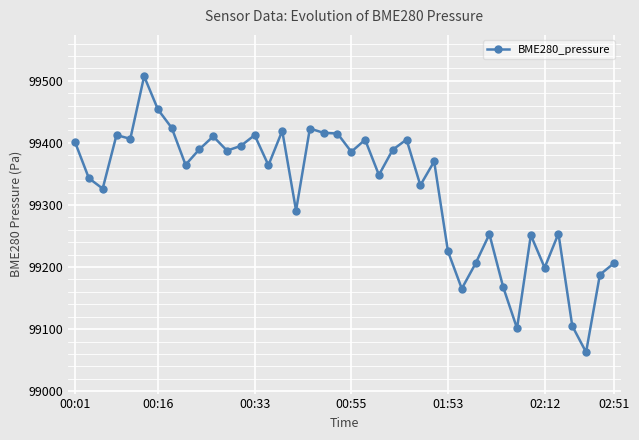

What is the difference between the maximum and minimum values?

444.5